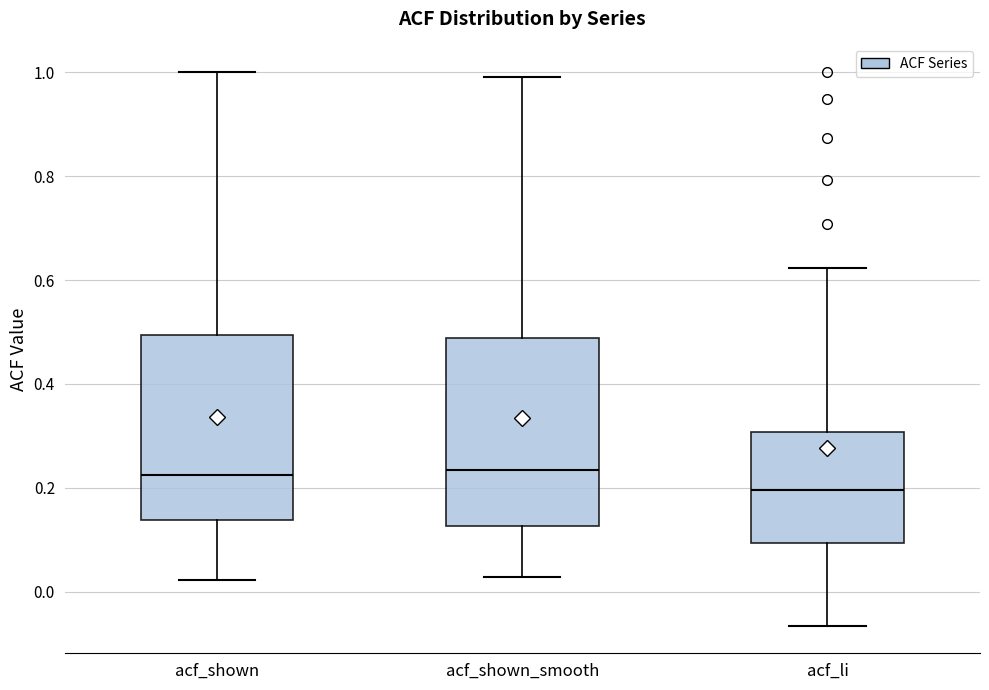

Reading left to right, transcribe this box plot: for each box, give where its median line is, the range the box spans, and where its two whiskers end, as read against the y-axis. The values are not printed on the chart, so give them approximately, as read against the axis.

acf_shown: median 0.22, box 0.14 to 0.50, whiskers 0.02 to 1.00
acf_shown_smooth: median 0.24, box 0.12 to 0.48, whiskers 0.02 to 1.00
acf_li: median 0.20, box 0.10 to 0.30, whiskers -0.06 to 0.62